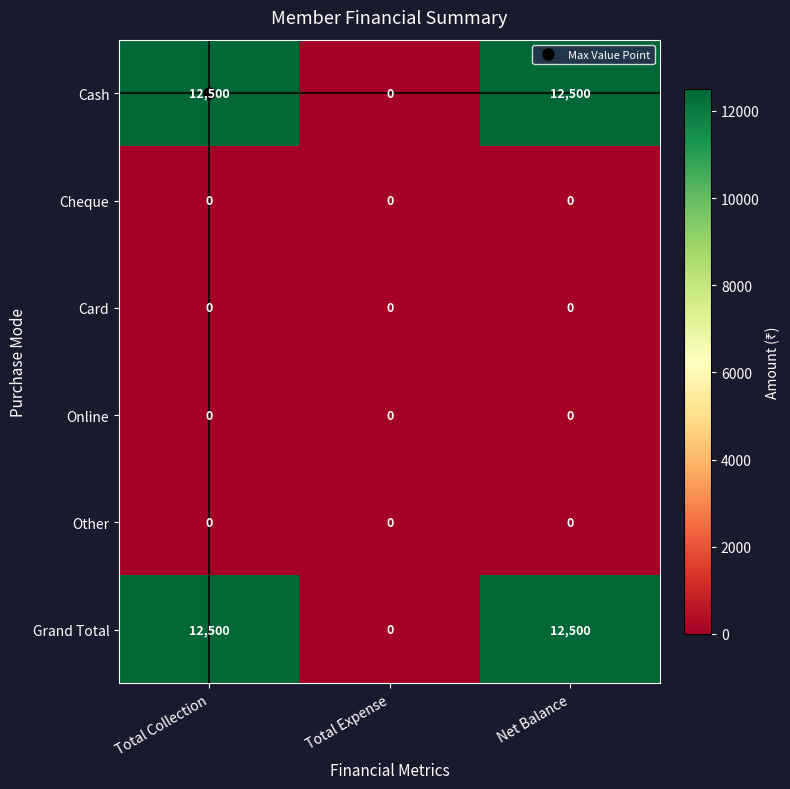

What is the maximum value shown in the chart?

12500